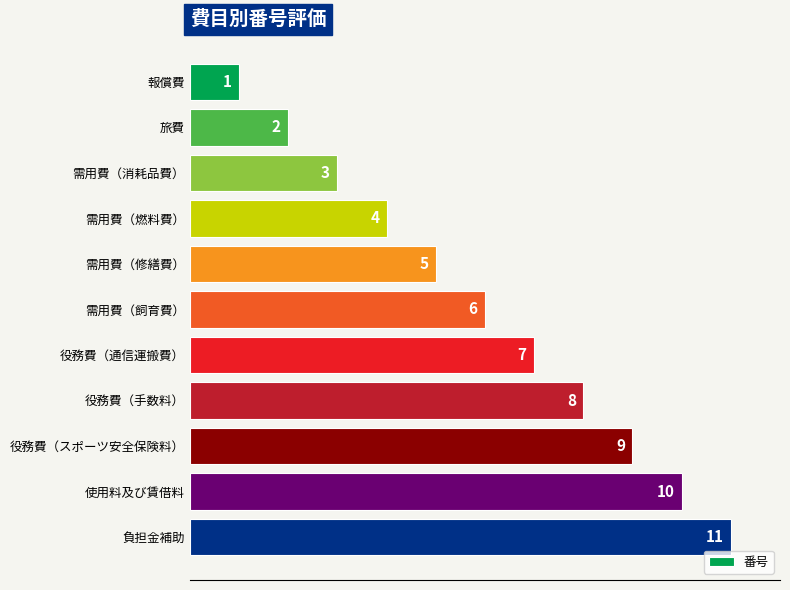

Rank the categories by value from lowest to highest.

報償費, 旅費, 需用費（消耗品費）, 需用費（燃料費）, 需用費（修繕費）, 需用費（飼育費）, 役務費（通信運搬費）, 役務費（手数料）, 役務費（スポーツ安全保険料）, 使用料及び賃借料, 負担金補助